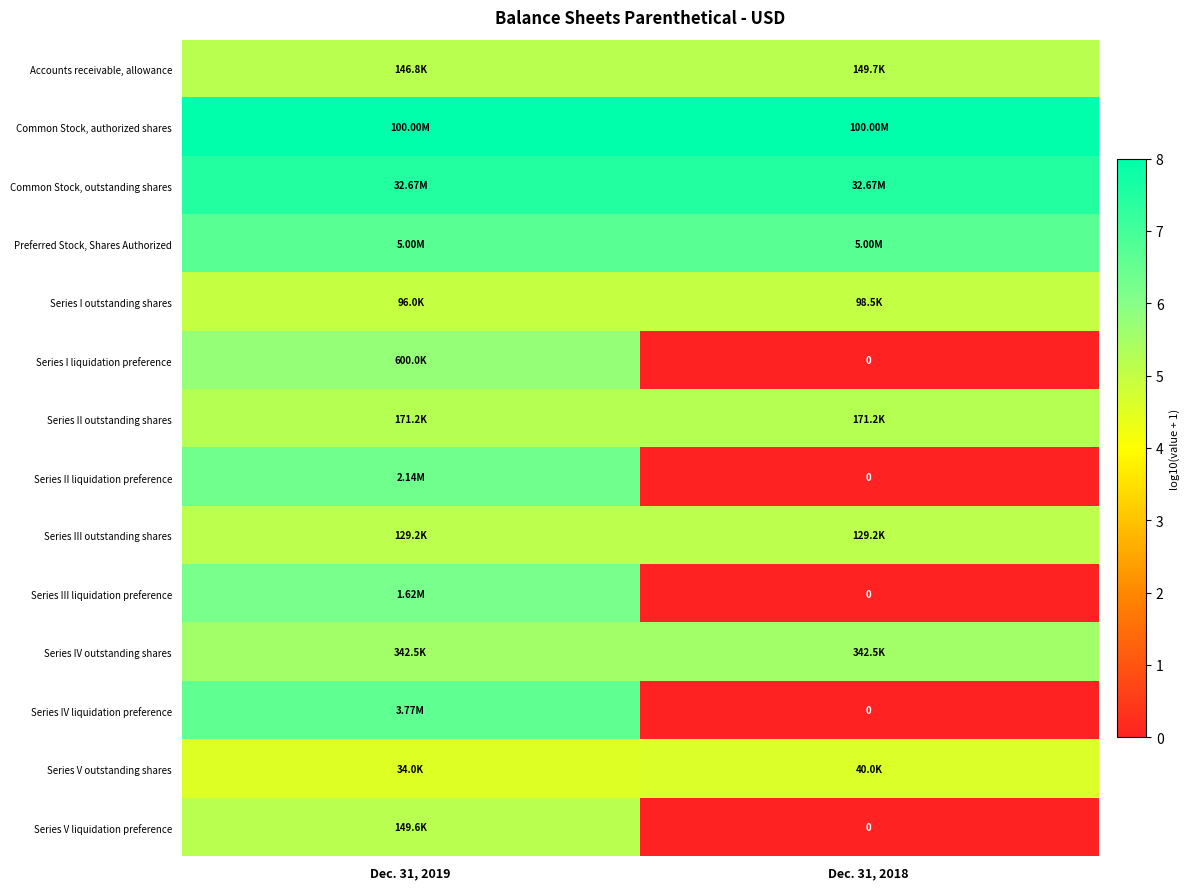

Which series has the widest spread of values?

Series IV liquidation preference